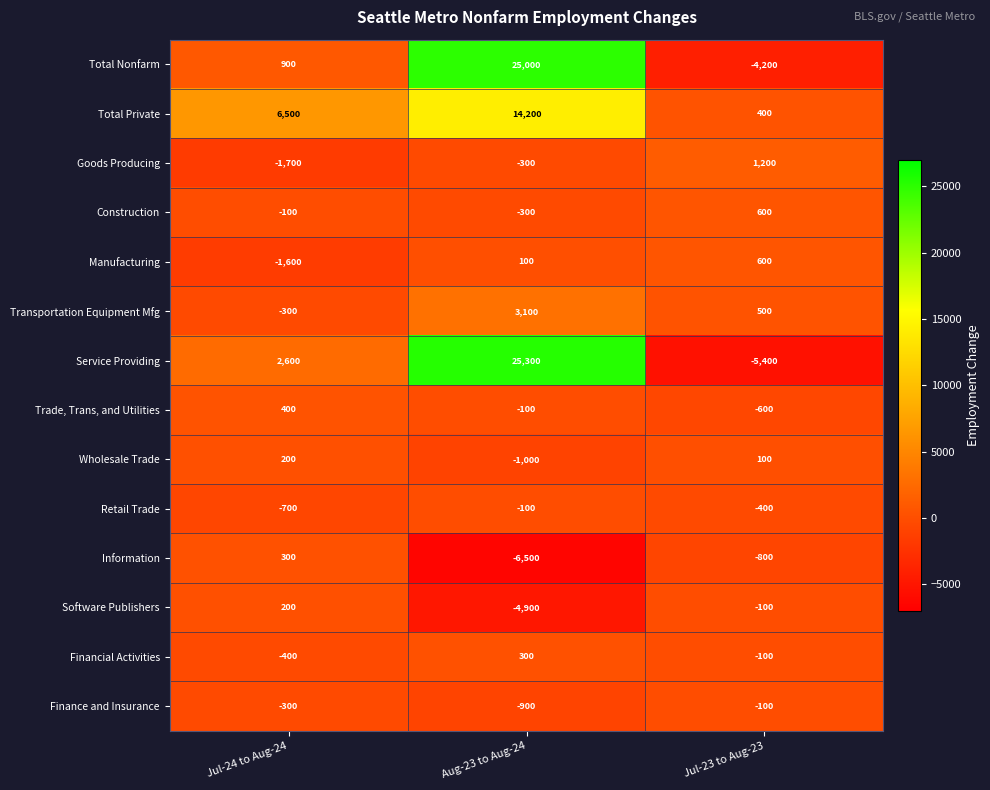

Is it true that Service Providing equals -3498 at Jul-23 to Aug-23?

False